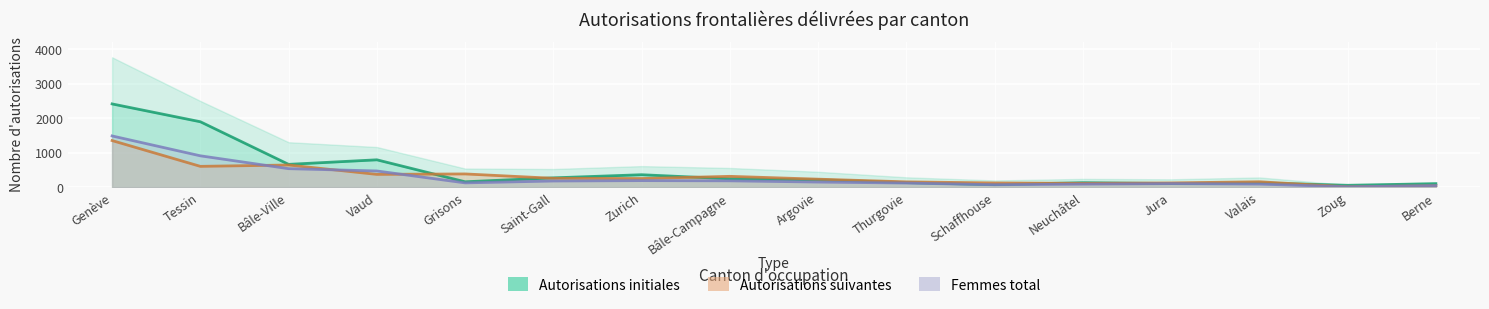

Reading right to left, transcribe all the data shown in this chart.

Total autorisations: 45	10	89	102	88	70	119	148	184	190	179	124	470	537	910	1487
Autorisations initiales: 101	54	125	105	130	73	132	214	243	361	270	156	794	662	1899	2417
Autorisations suivantes: 41	10	157	123	110	122	154	232	314	250	257	384	371	643	604	1353